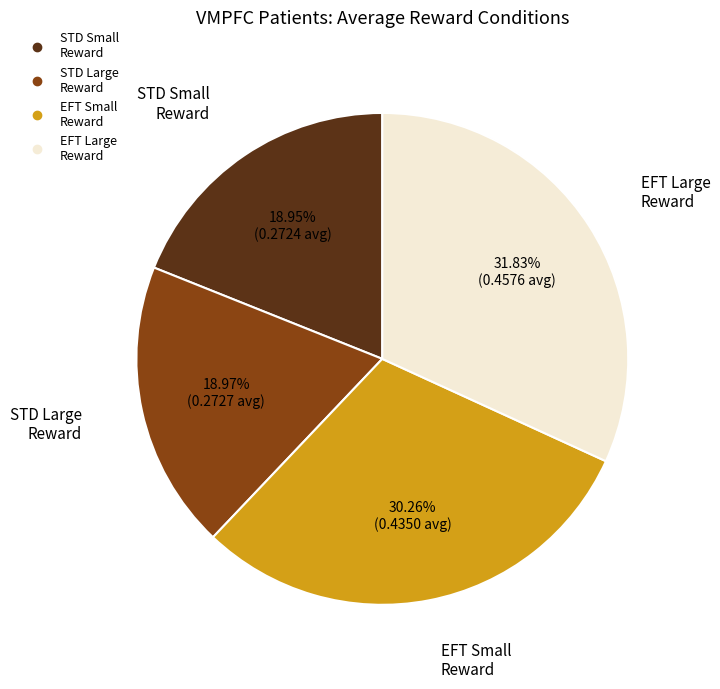

Is there a majority slice in this chart?

No